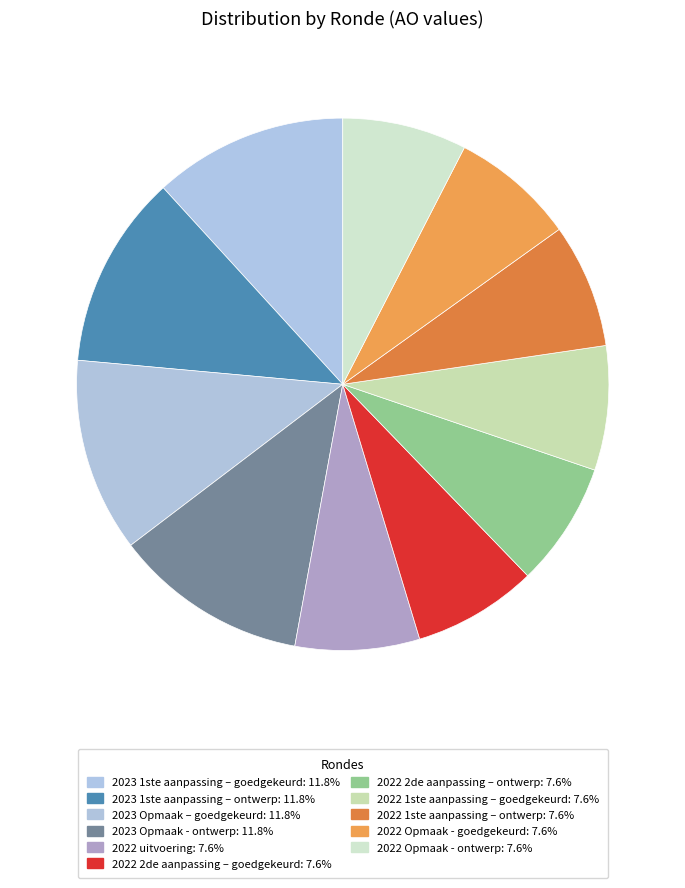

Count the number of slices in the pie.

11